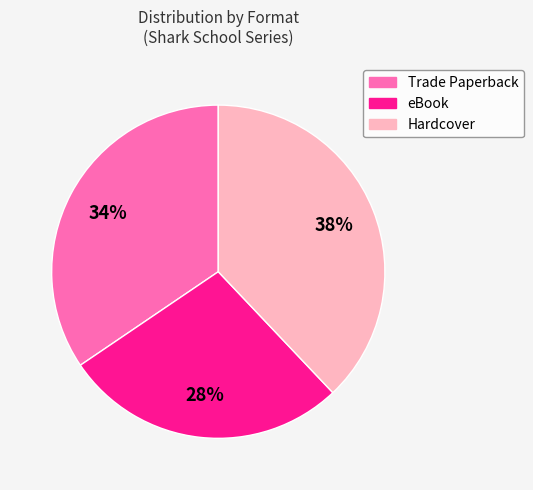

Which slice is the smallest?

eBook